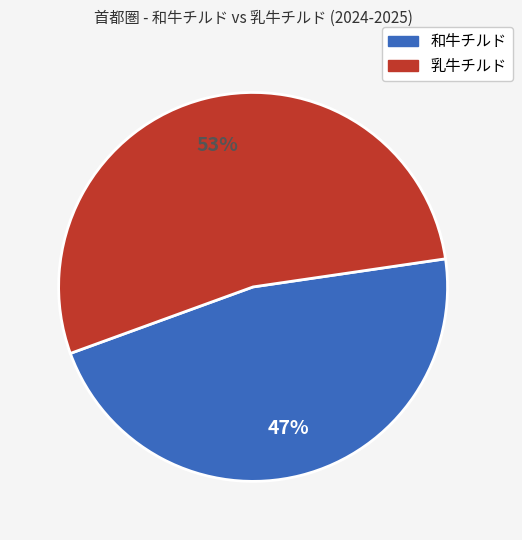

True or false: 和牛チルド accounts for 38% of the total.

False